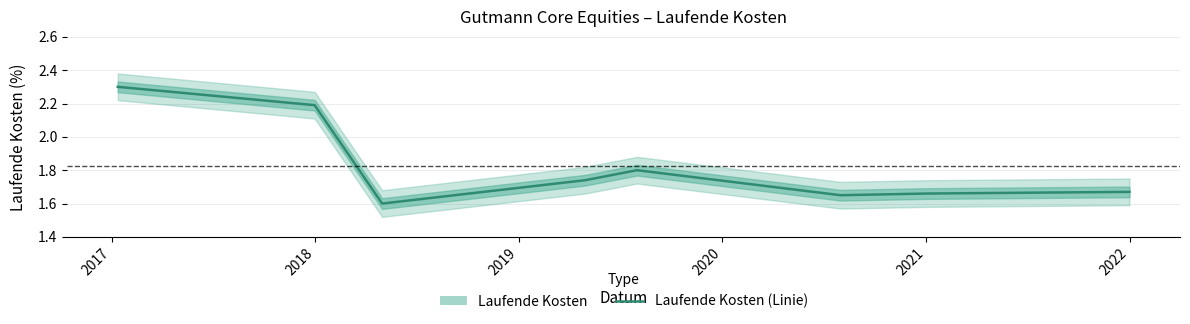

How many distinct data groups are displayed?

1